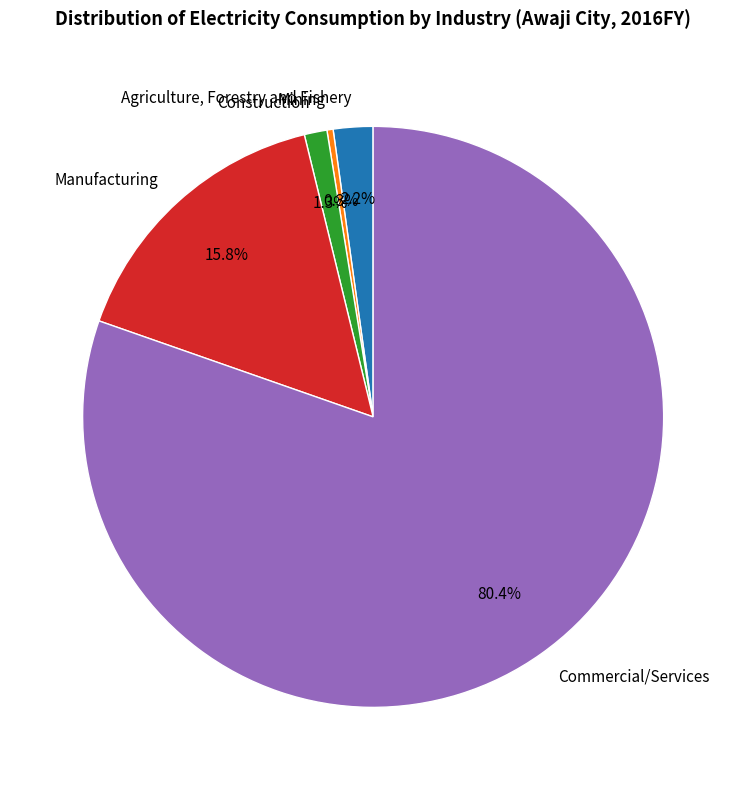

Which slice is the largest?

Commercial/Services